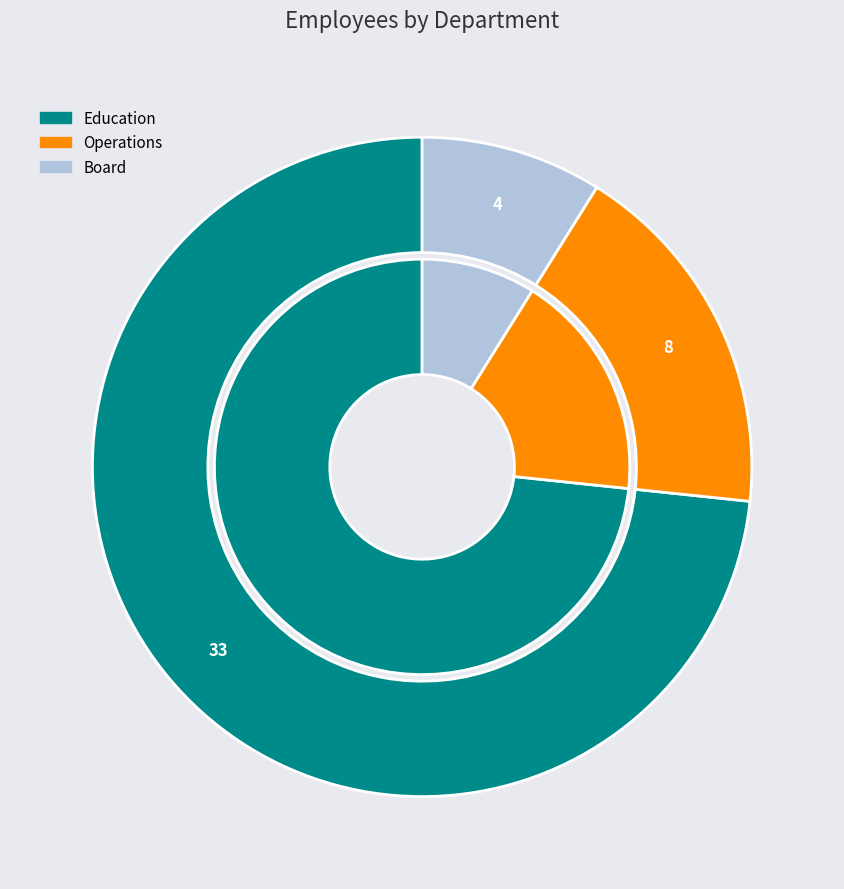

To the nearest percent, what is the combined percentage of Board and Operations?

27%